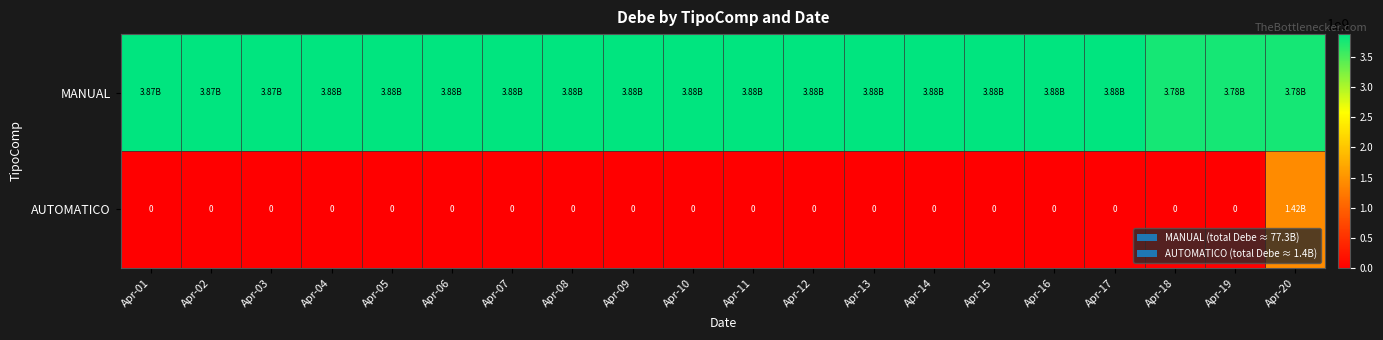

What is the difference between the maximum and minimum values in the AUTOMATICO series?

1420455884.0